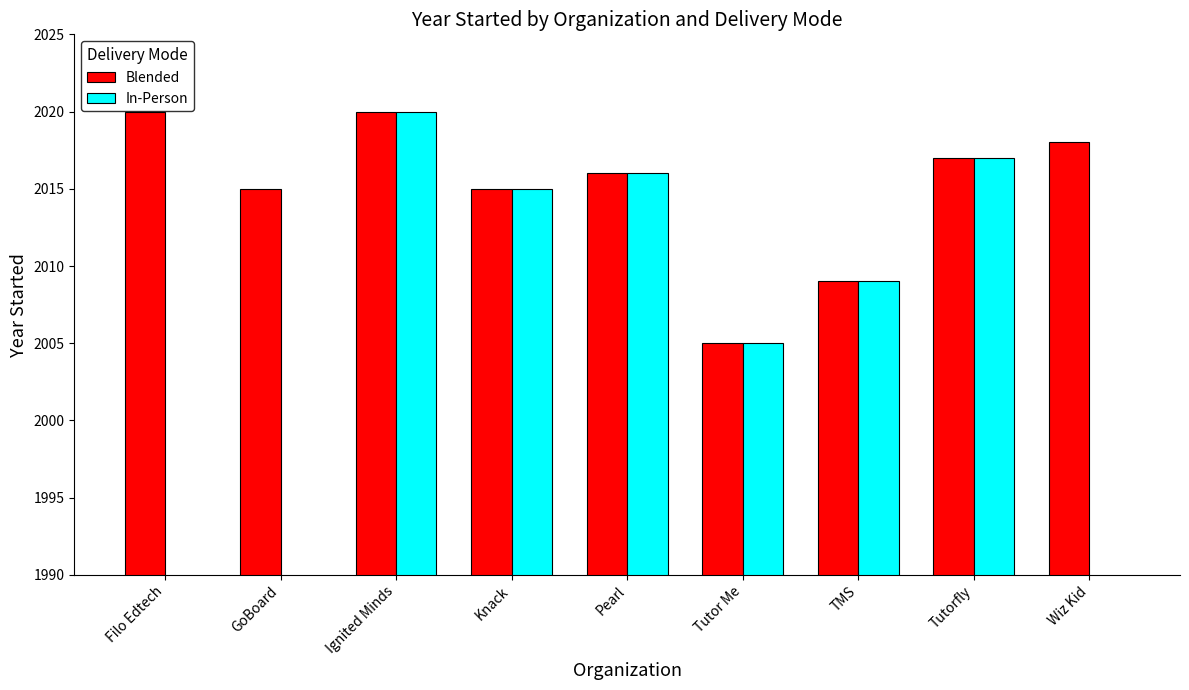

Reading left to right, extract all data points from this chart.

Blended: Filo Edtech=2020	GoBoard=2015	Ignited Minds=2020	Knack=2015	Pearl=2016	Tutor Me=2005	TMS=2009	Tutorfly=2017	Wiz Kid=2018
In-Person: Filo Edtech=0	GoBoard=0	Ignited Minds=2020	Knack=2015	Pearl=2016	Tutor Me=2005	TMS=2009	Tutorfly=2017	Wiz Kid=0